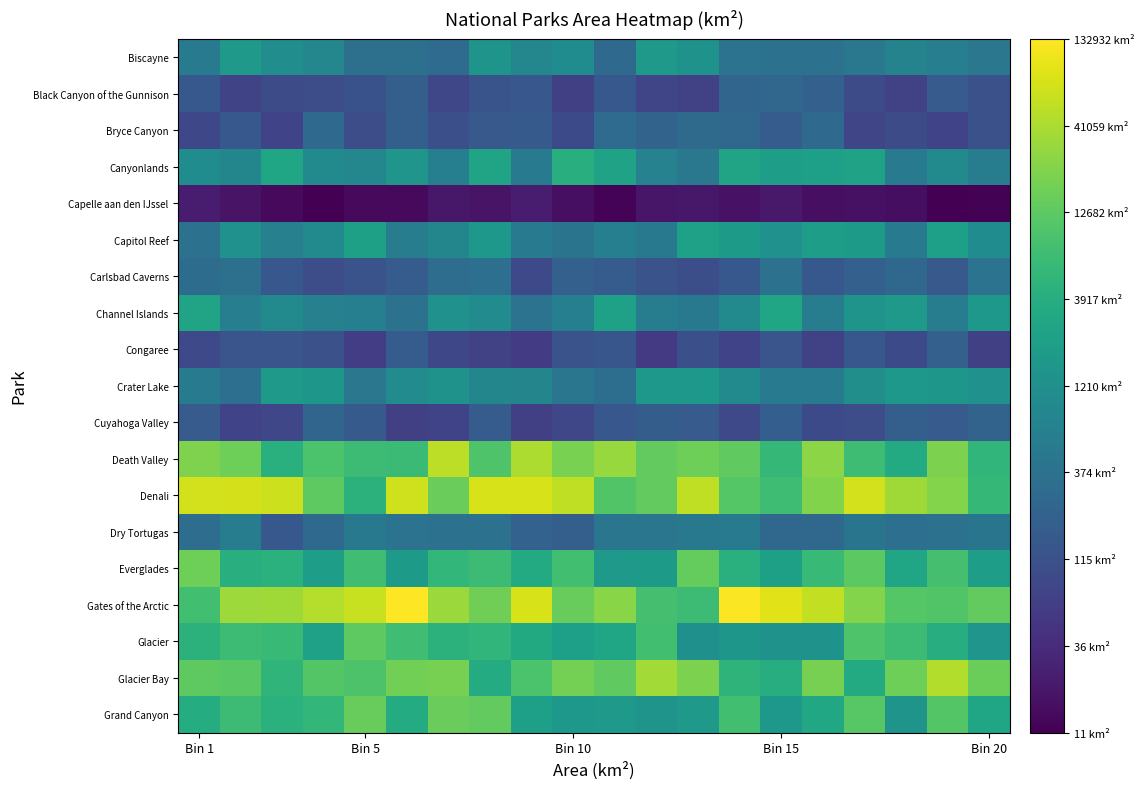

Reading right to left, transcribe all the data shown in this chart.

Biscayne: 2.7	2.8	2.9	2.7	2.6	2.6	2.6	3.1	3.2	2.4	3.0	2.9	3.2	2.5	2.6	2.6	2.9	3.0	3.2	2.7
Black Canyon of the Gunnison: 2.1	2.2	1.8	2.0	2.3	2.4	2.4	1.8	1.9	2.2	1.8	2.2	2.1	1.9	2.3	2.1	2.0	2.0	1.9	2.2
Bryce Canyon: 2.1	1.9	2.0	1.9	2.4	2.2	2.4	2.4	2.3	2.5	2.0	2.2	2.2	2.0	2.3	2.0	2.4	1.9	2.2	1.9
Canyonlands: 2.8	3.0	2.7	3.4	3.4	3.3	3.4	2.7	2.9	3.4	3.6	2.7	3.4	2.8	3.2	2.9	3.0	3.4	2.9	3.0
Capelle aan den IJssel: 1.1	1.0	1.2	1.2	1.2	1.3	1.2	1.3	1.3	1.1	1.2	1.4	1.3	1.3	1.2	1.1	1.1	1.2	1.3	1.3
Capitol Reef: 3.0	3.3	2.7	3.3	3.3	3.1	3.3	3.4	2.7	2.8	2.6	2.7	3.2	2.9	2.8	3.4	3.0	2.8	3.1	2.6
Carlsbad Caverns: 2.6	2.2	2.4	2.3	2.2	2.6	2.2	2.0	2.1	2.2	2.3	1.9	2.5	2.5	2.2	2.1	2.0	2.2	2.6	2.5
Channel Islands: 3.2	2.8	3.2	3.2	2.8	3.4	3.0	2.7	2.8	3.4	2.8	2.6	3.0	3.1	2.6	2.8	2.8	3.0	2.8	3.4
Congaree: 1.8	2.3	2.0	2.1	1.8	2.1	1.9	2.0	1.7	2.1	2.1	1.8	1.8	1.9	2.2	1.8	2.1	2.1	2.1	2.0
Crater Lake: 3.1	3.2	3.2	3.1	2.7	2.7	3.0	3.2	3.2	2.5	2.6	2.9	2.9	3.1	3.0	2.7	3.2	3.2	2.5	2.7
Cuyahoga Valley: 2.3	2.2	2.3	2.0	2.0	2.3	1.9	2.2	2.2	2.2	1.9	1.8	2.2	1.9	1.8	2.2	2.4	1.9	1.9	2.2
Death Valley: 3.7	4.3	3.5	3.9	4.4	3.8	4.1	4.2	4.1	4.5	4.3	4.6	4.0	4.7	3.8	3.8	4.0	3.6	4.2	4.3
Denali: 3.8	4.4	4.5	4.8	4.4	3.9	4.0	4.7	4.1	4.0	4.7	4.9	4.9	4.2	4.8	3.7	4.1	4.8	4.9	4.8
Dry Tortugas: 2.6	2.6	2.5	2.6	2.4	2.4	2.7	2.7	2.6	2.6	2.3	2.3	2.6	2.6	2.6	2.7	2.4	2.2	2.8	2.5
Everglades: 3.3	3.9	3.5	4.1	3.8	3.4	3.6	4.2	3.3	3.3	3.9	3.5	3.8	3.7	3.3	3.9	3.3	3.6	3.6	4.2
Gates of the Arctic: 4.1	4.0	4.0	4.4	4.7	4.9	5.1	3.8	3.9	4.4	4.2	4.9	4.2	4.5	5.1	4.8	4.7	4.5	4.5	3.9
Glacier: 3.2	3.6	3.8	4.0	3.1	3.1	3.2	3.1	3.9	3.5	3.3	3.5	3.7	3.7	3.9	4.1	3.4	3.8	3.8	3.7
Glacier Bay: 4.2	4.7	4.2	3.5	4.3	3.6	3.7	4.3	4.6	4.1	4.3	4.0	3.6	4.3	4.3	4.0	4.0	3.7	4.1	4.1
Grand Canyon: 3.4	4.0	3.2	4.1	3.5	3.2	3.9	3.2	3.2	3.2	3.2	3.4	4.1	4.2	3.6	4.2	3.7	3.6	3.8	3.6